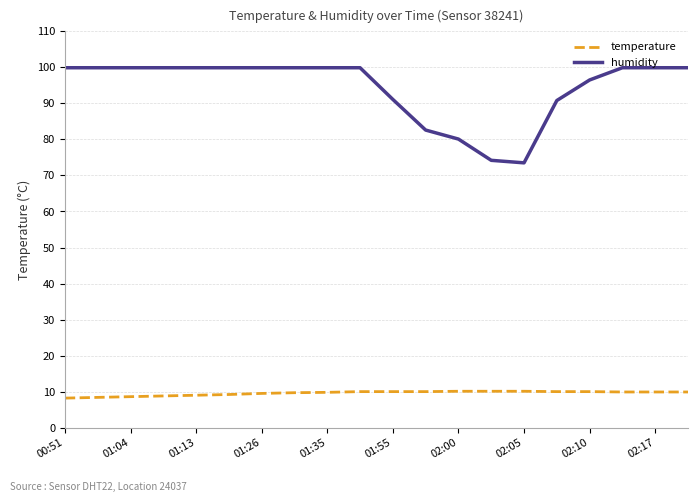

Which series has the largest total across all categories?

humidity